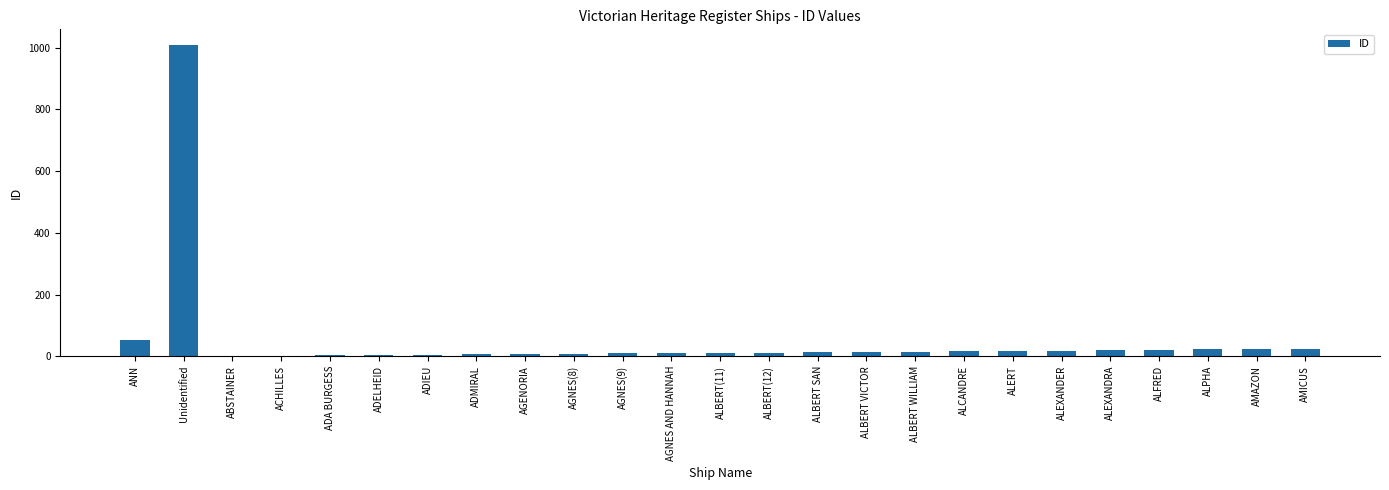

Is it true that the value at ALBERT(11) is 11?

True